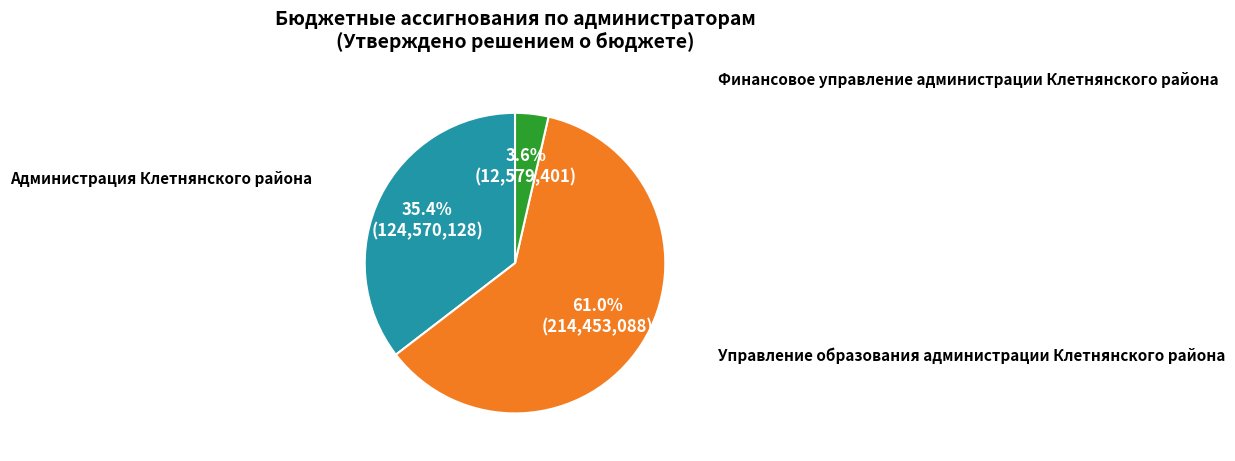

Is there any slice that represents more than half of the pie?

Yes